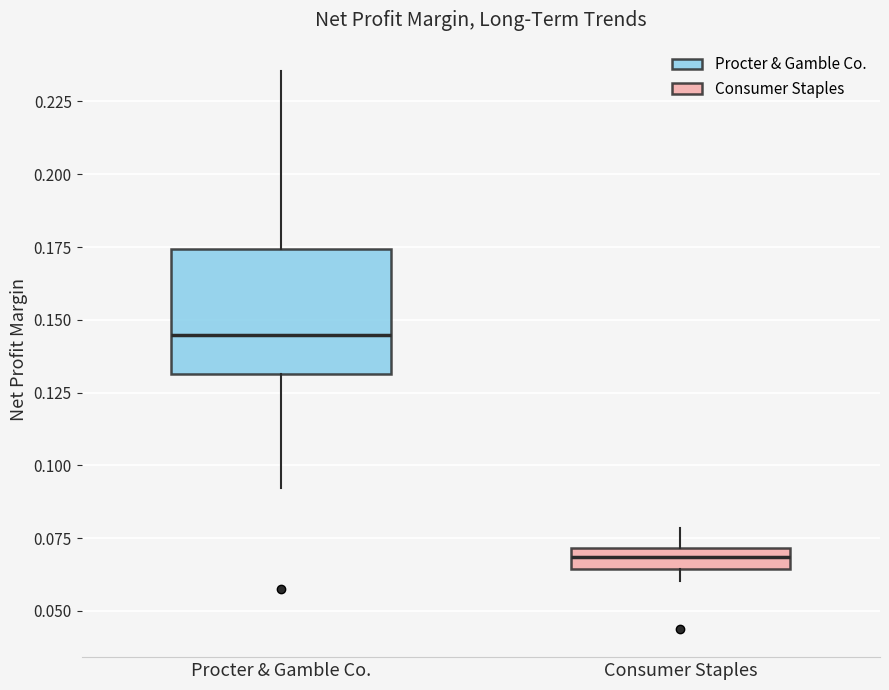

Which box is the tallest, from its lower edge to its upper edge?

Procter & Gamble Co.